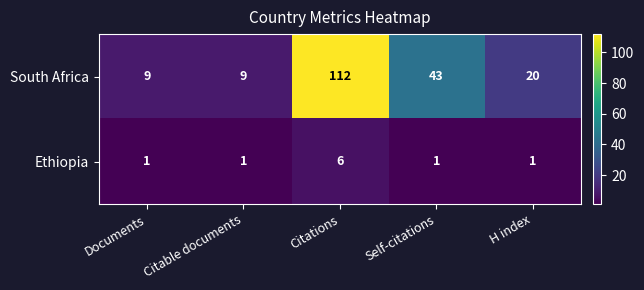

True or false: South Africa has a value of 20 at H index.

True